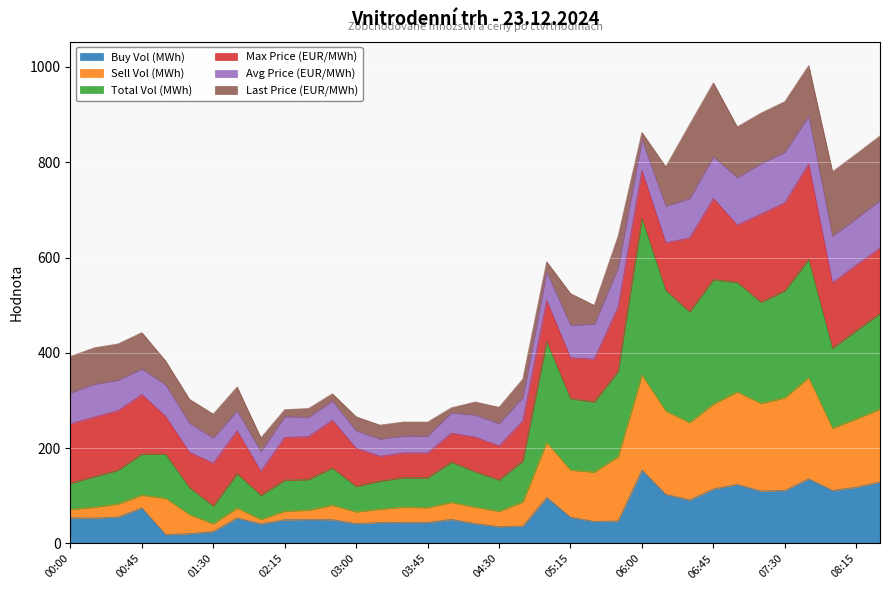

Is it true that Total Vol (MWh) equals 159.9 at 01:15?

False